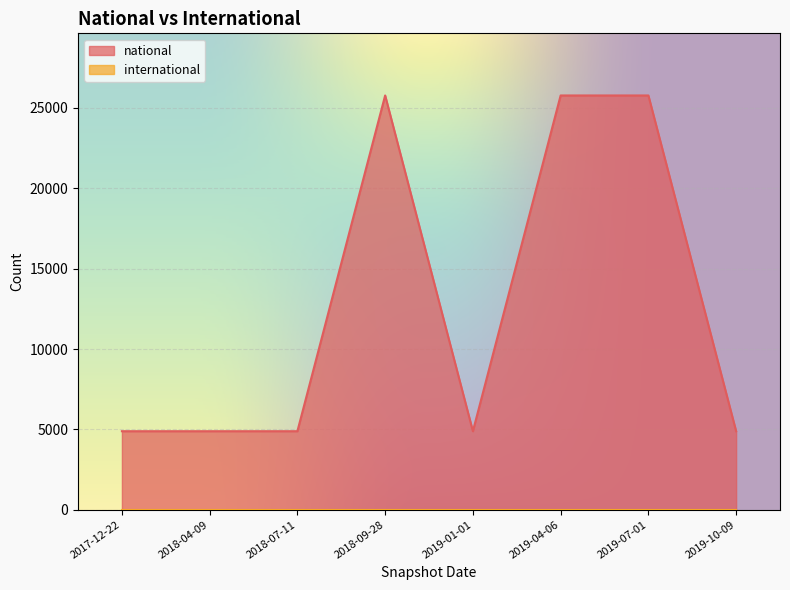

What is the average value?

12720